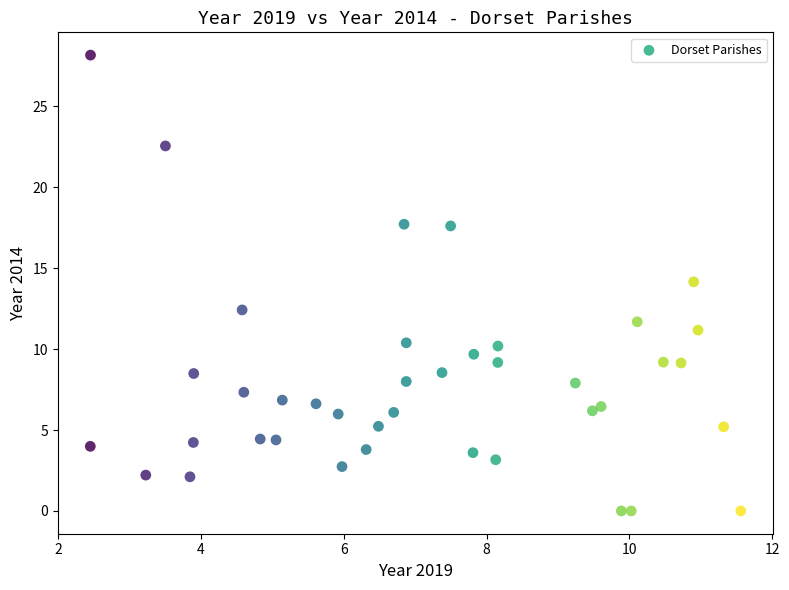

What is the range of X values (max minus min)?

9.1